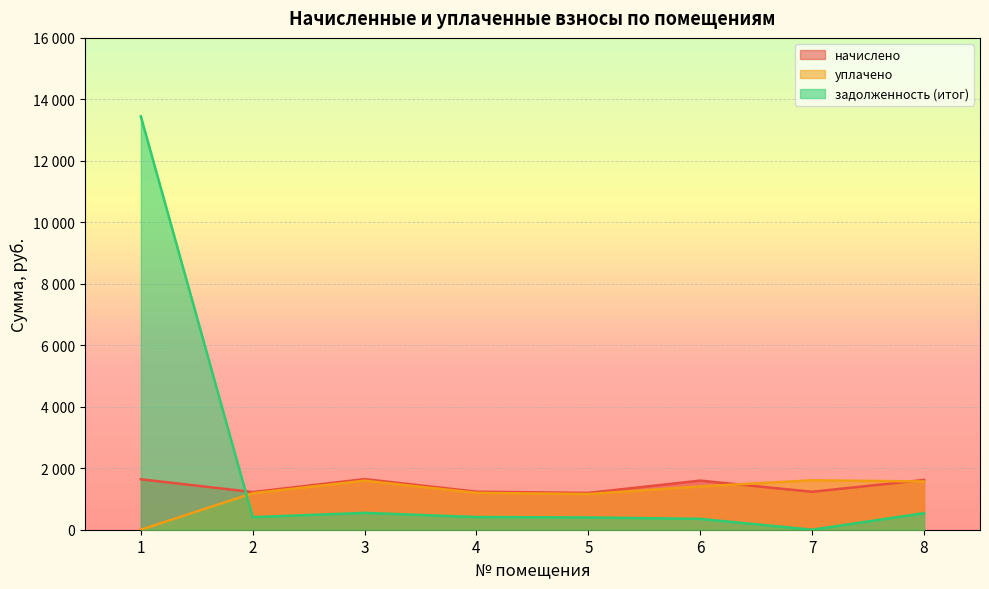

What is the spread (max minus min) of values at 6?

1244.7